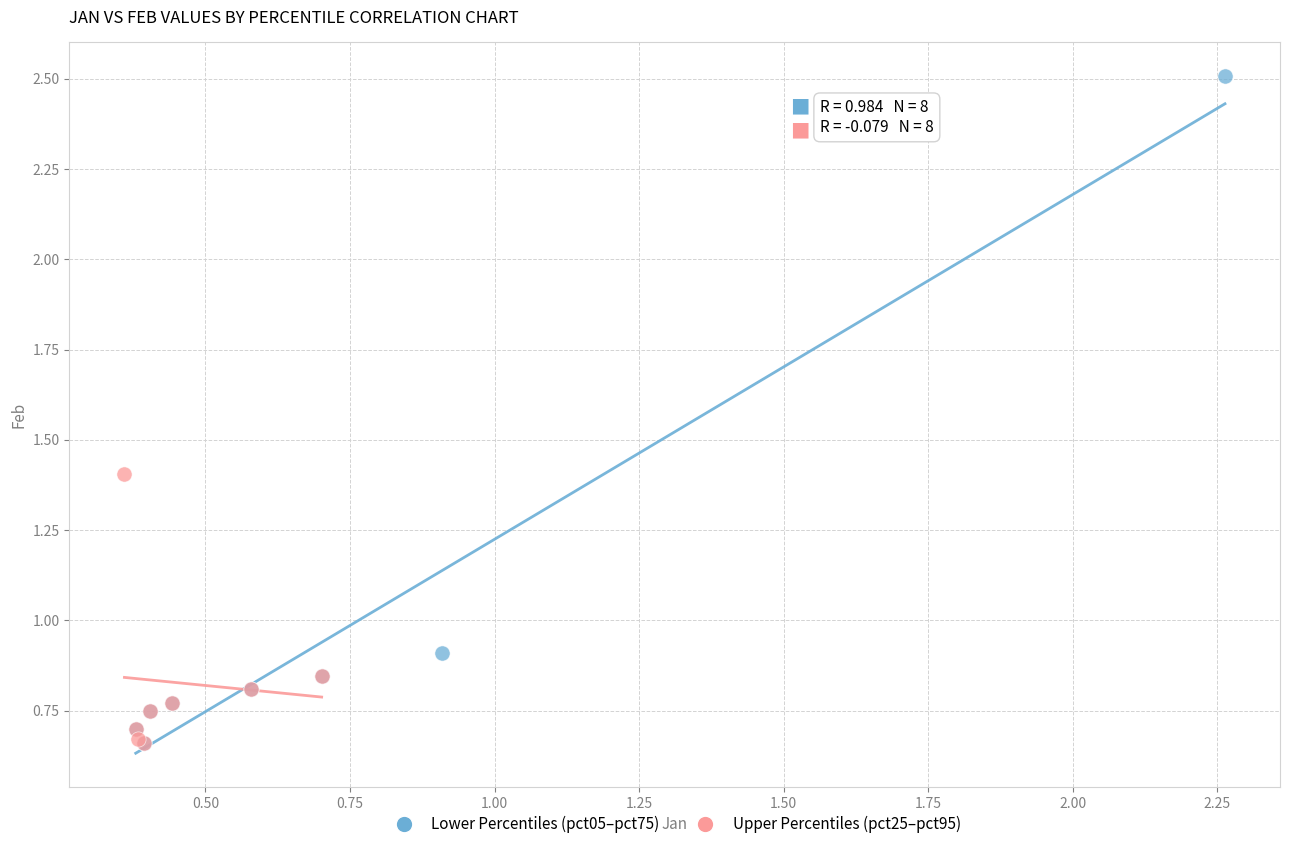

What are all the series names shown in the legend?

Lower Percentiles (pct05–pct75), Upper Percentiles (pct25–pct95)